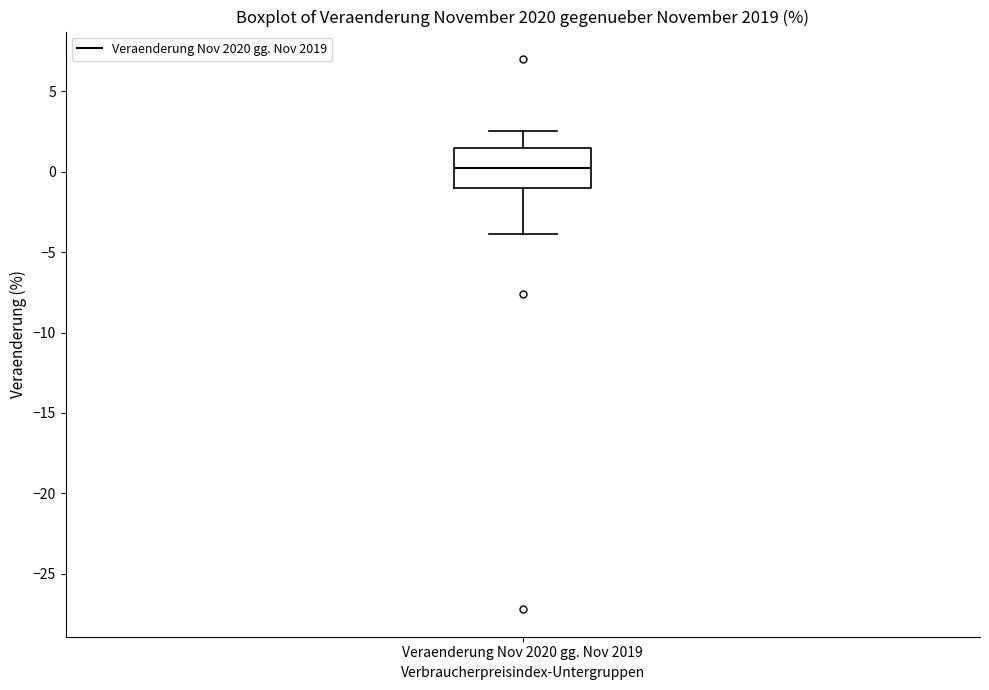

Where is the upper edge of the box for Veraenderung Nov 2020 gg. Nov 2019 on the y-axis? The values are not printed on the chart, so give them approximately, as read against the axis.

1.5